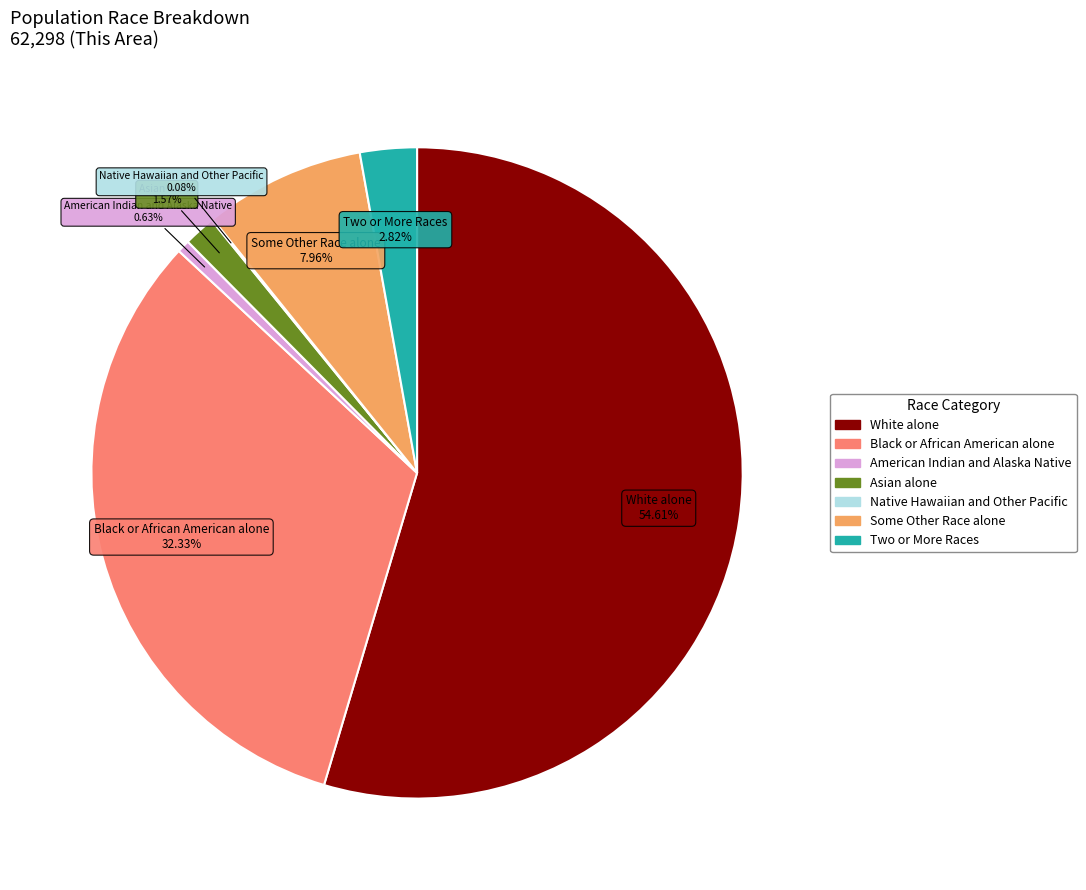

Combined, what portion of the pie is Two or More Races and White alone?

57.4%